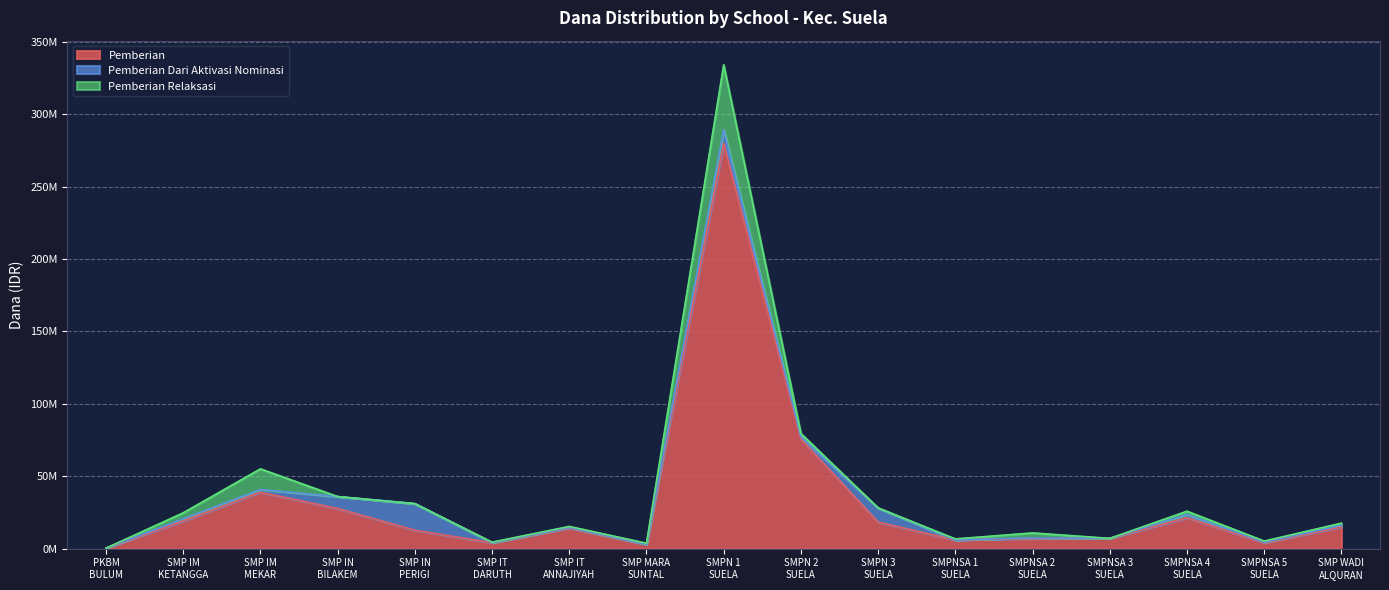

Between which two adjacent categories do Pemberian Dari Aktivasi Nominasi and Pemberian Relaksasi first intersect?

SMP ISLAM MARAQITTALIMAT MEKAR SARI and SMP ISLAM NAHDLATUL WATHAN BILAKEMBAR